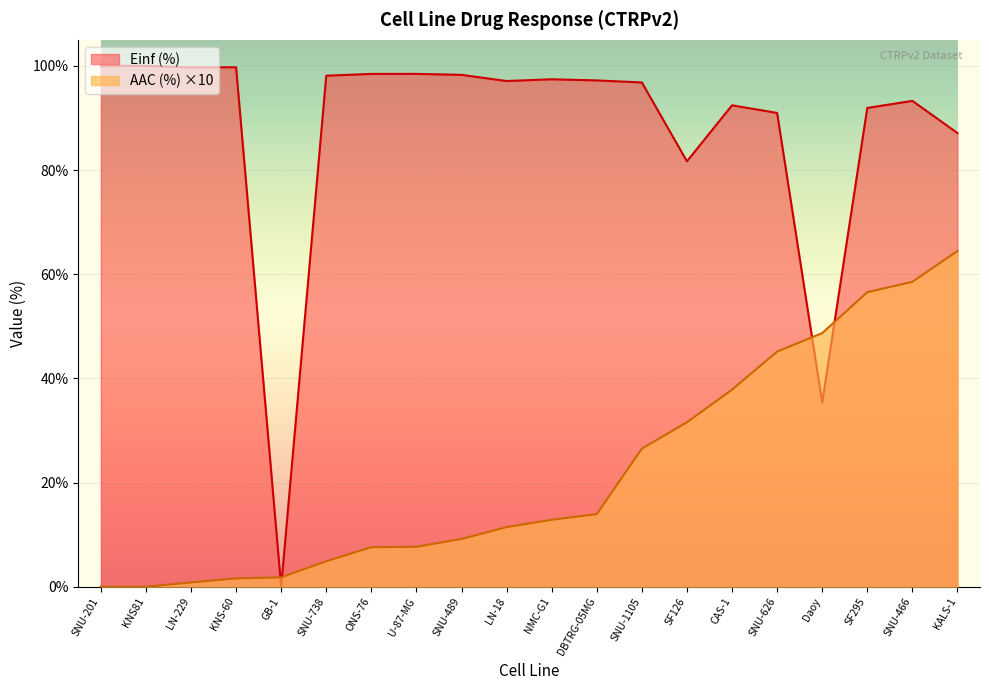

What is the total value across all series at SNU-489?

107.5